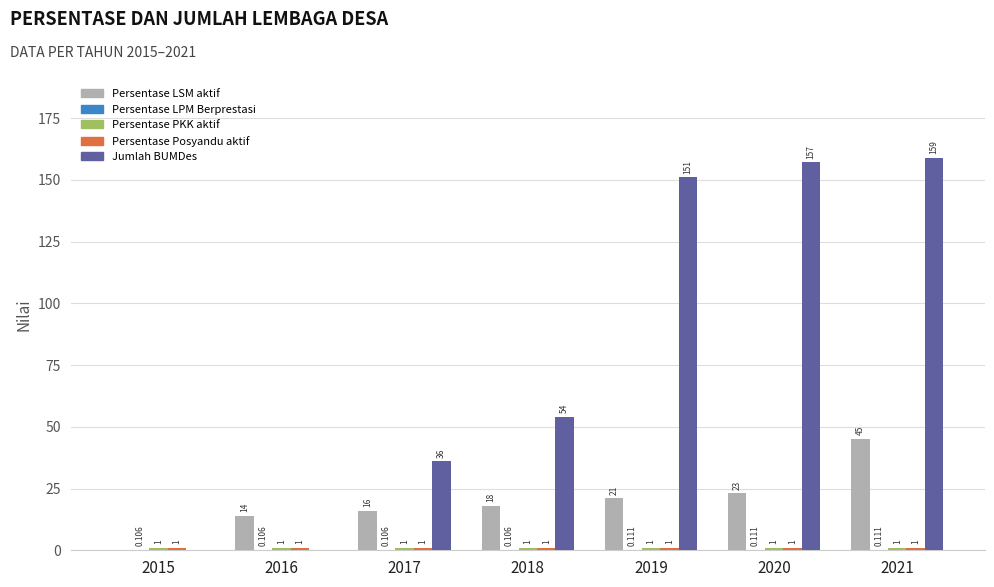

Between 2017 and 2019, which series saw the biggest shift?

Jumlah BUMDes